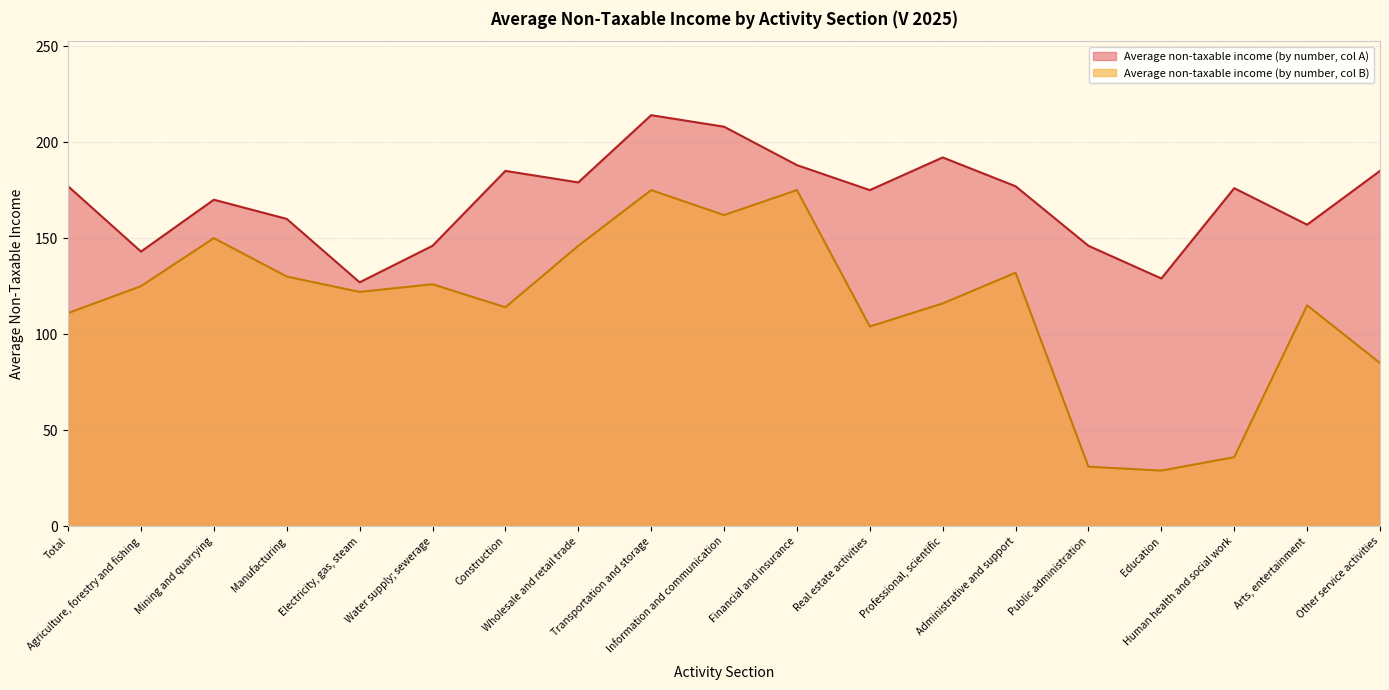

What is the value of the 15th point from the left?

31